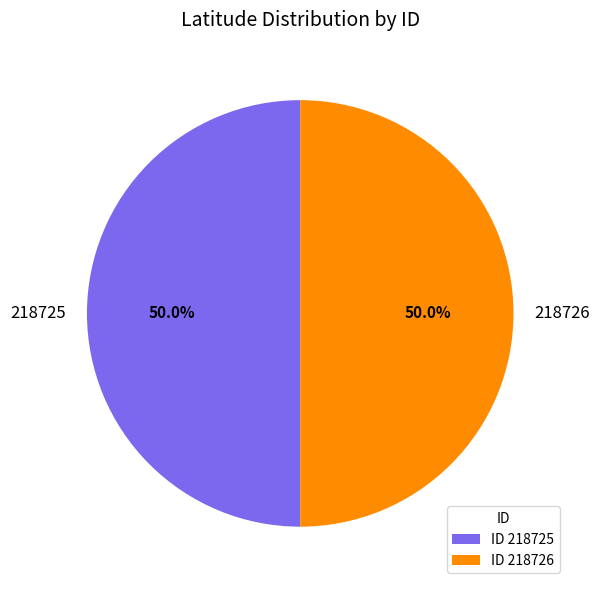

To the nearest percent, what portion does 218726 represent?

50%